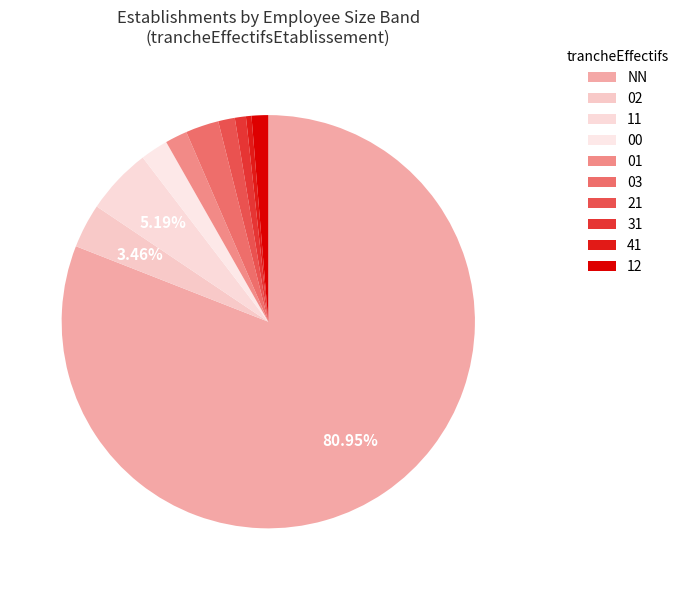

Is it true that 01 is 10% of the pie?

False